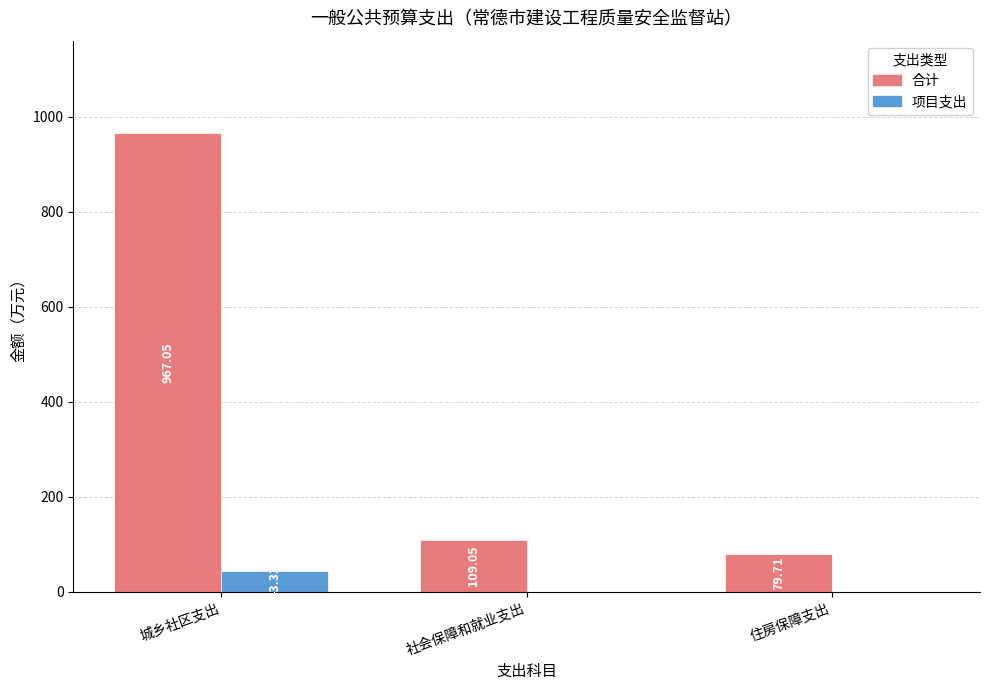

At which label does 项目支出 reach its peak?

城乡社区支出